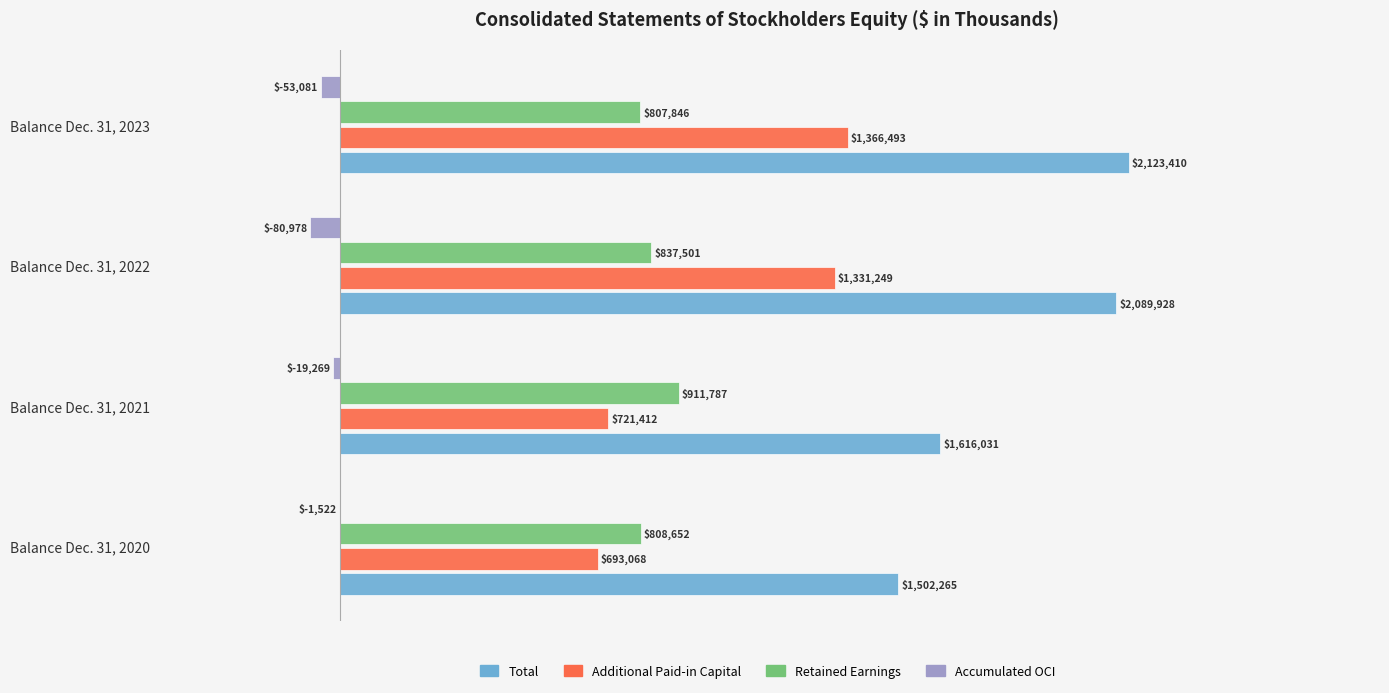

What are all the series names shown in the legend?

Total, Additional Paid-in Capital, Retained Earnings, Accumulated OCI